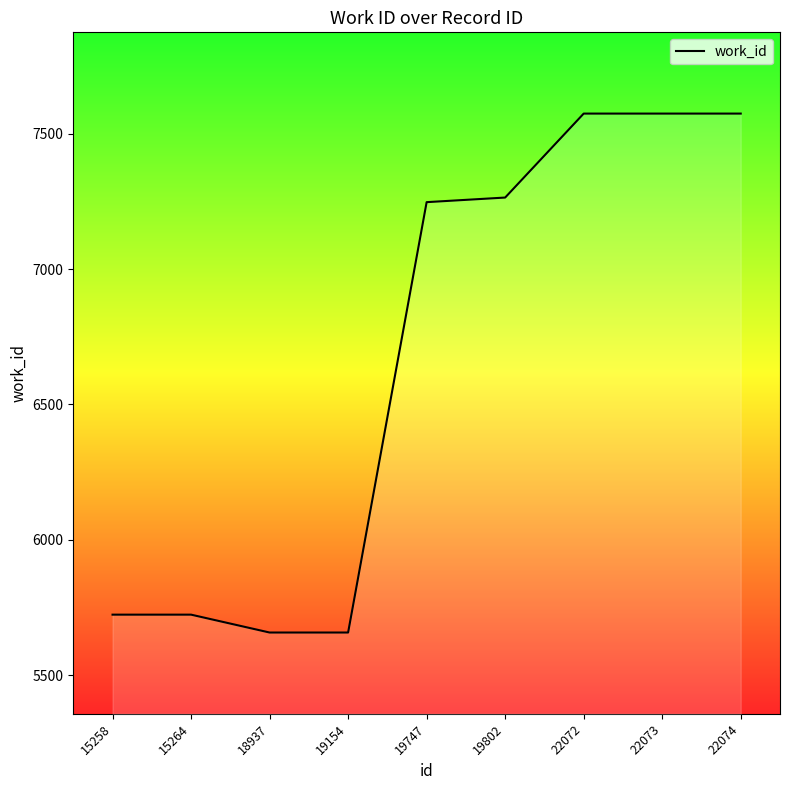

What is the greatest value displayed?

7574